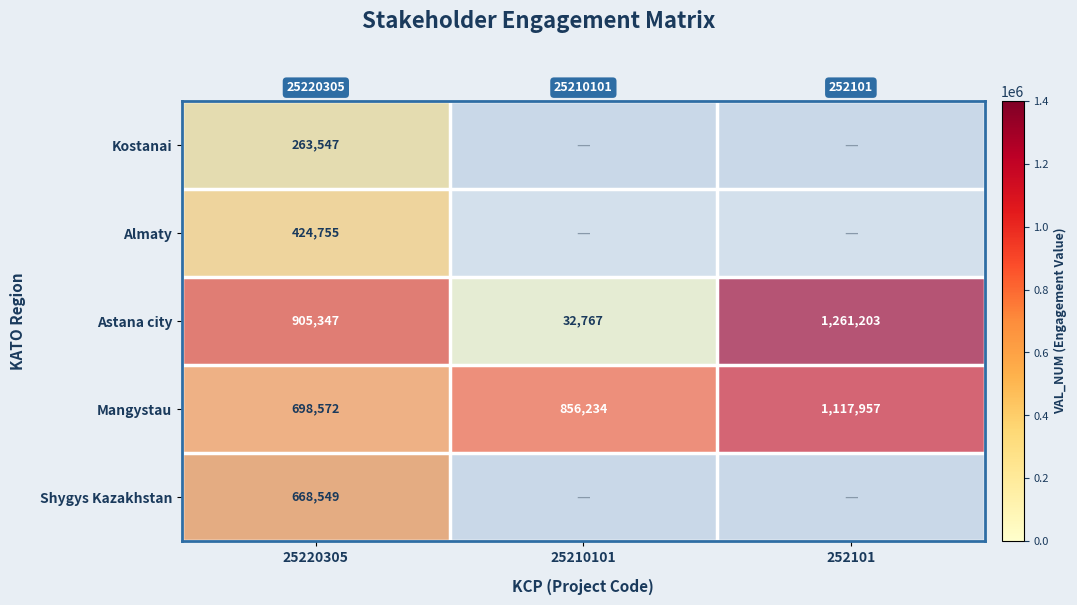

What is the average value of the Mangystau series?

890921